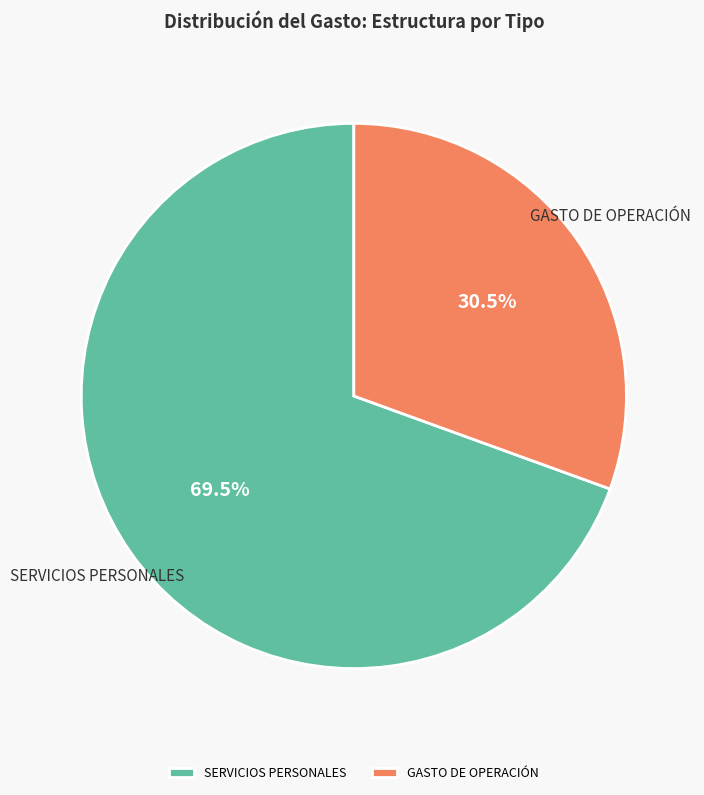

Is the sum of SERVICIOS PERSONALES and GASTO DE OPERACIÓN greater than half?

Yes